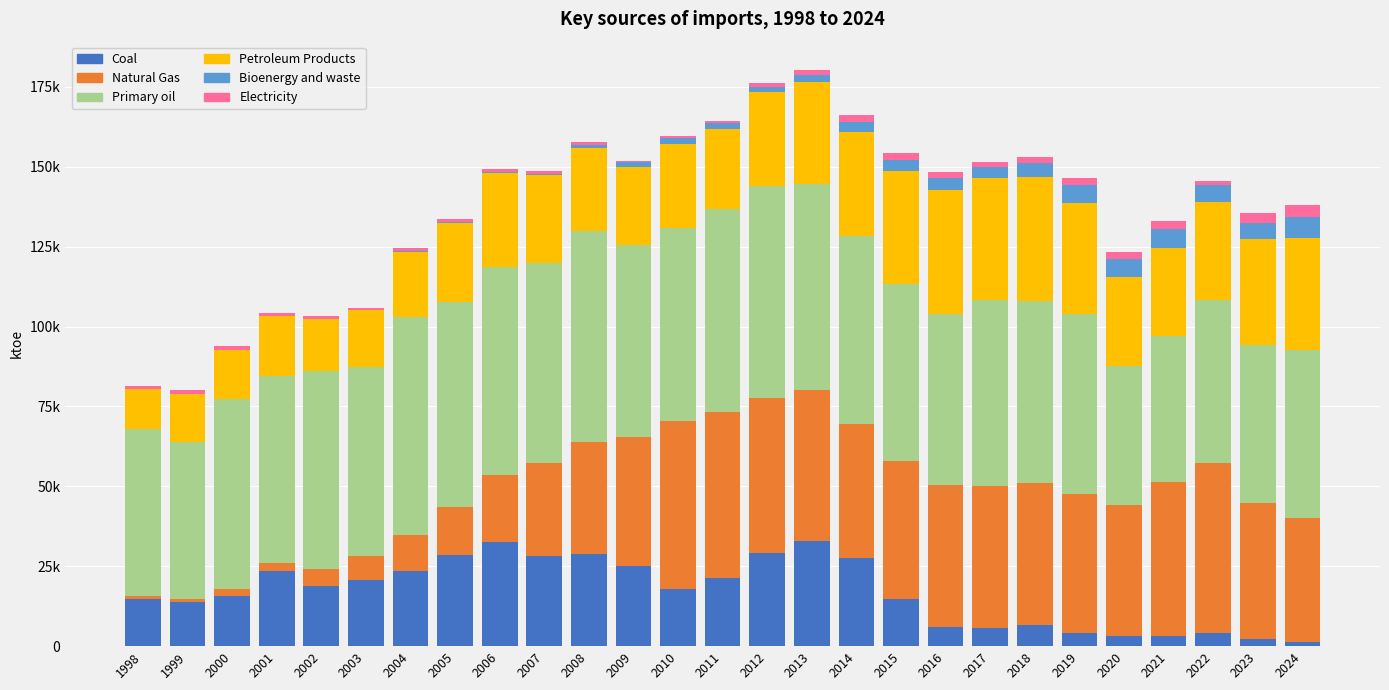

Does the chart contain stacked bars?

Yes